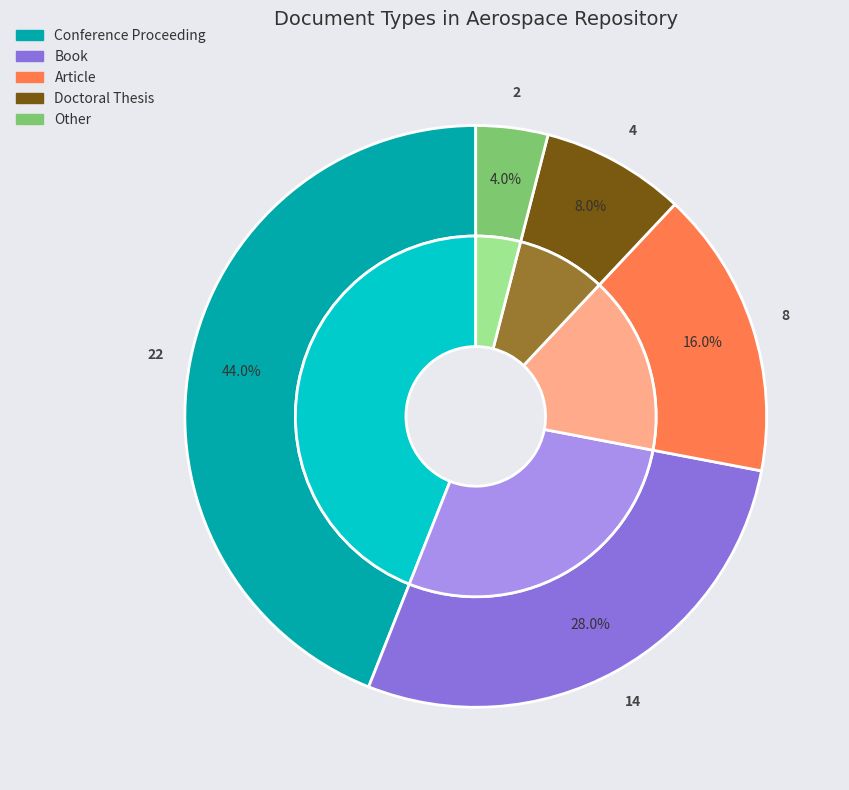

To the nearest percent, what percentage of the pie is Conference Proceeding?

44%